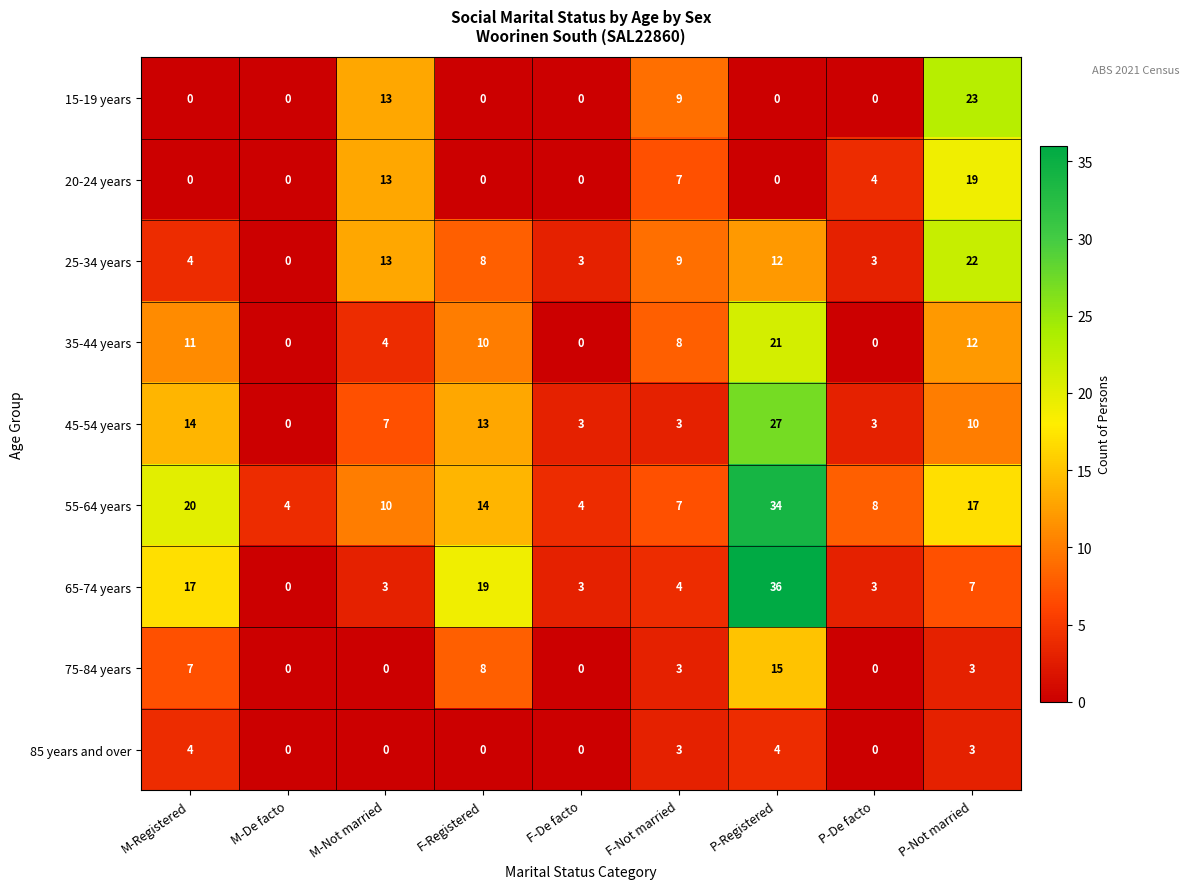

Rank the series by their maximum value, from lowest to highest.

85 years and over, 75-84 years, 20-24 years, 35-44 years, 25-34 years, 15-19 years, 45-54 years, 55-64 years, 65-74 years